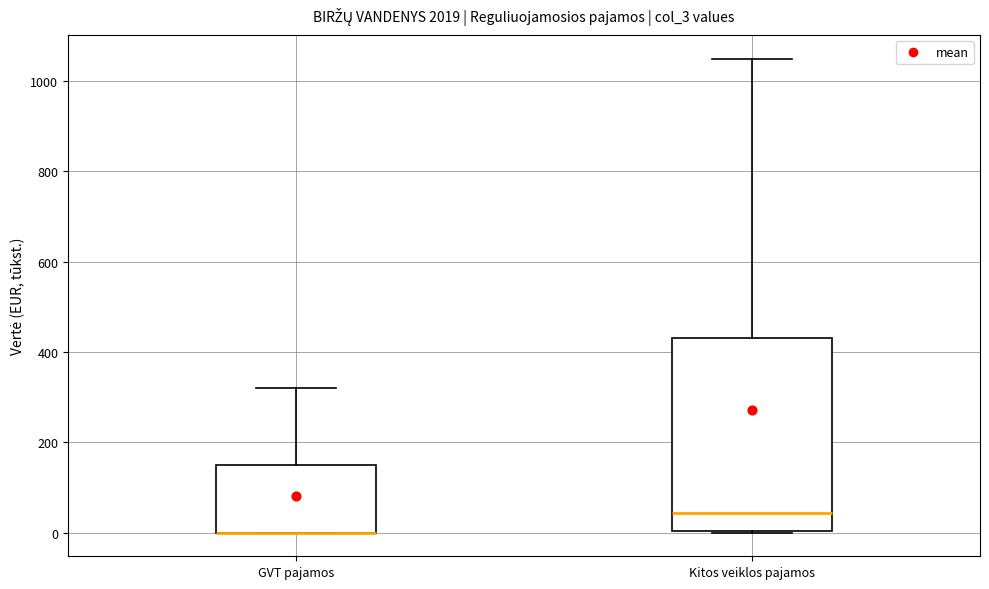

Reading left to right, read every box against the y-axis: the position of its median line, the range the box covers, and the ends of its whiskers. The values are not printed on the chart, so give them approximately, as read against the axis.

GVT pajamos: median 0 (drawn on the box's lower edge), box 0 to 160, whiskers 0 to 320
Kitos veiklos pajamos: median 40, box 0 to 440, whiskers 0 to 1040